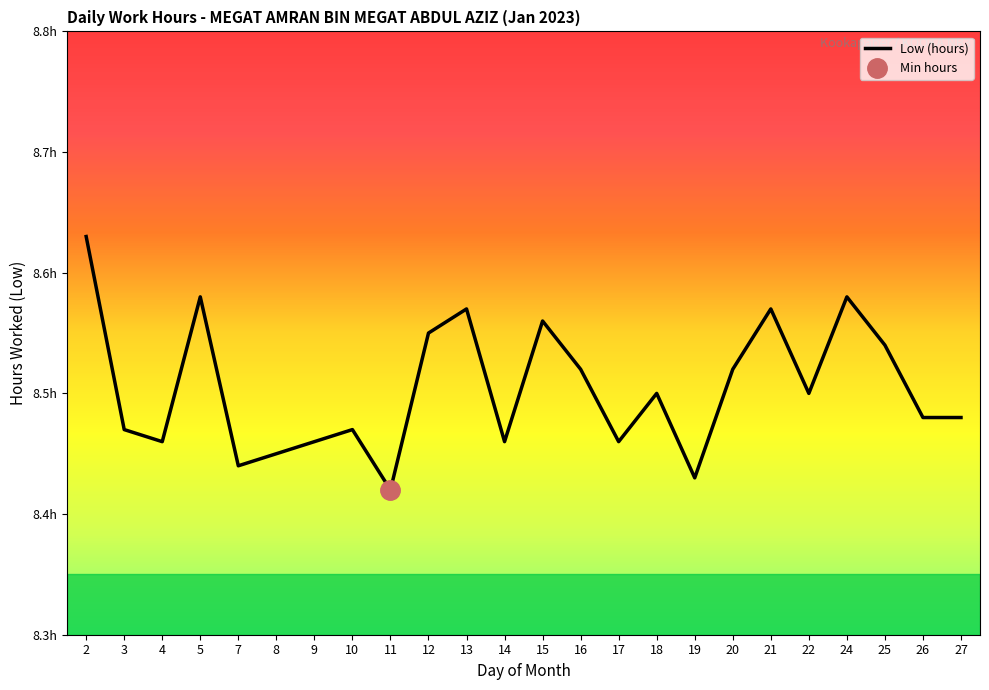

What is the difference between the maximum and minimum values?

0.2